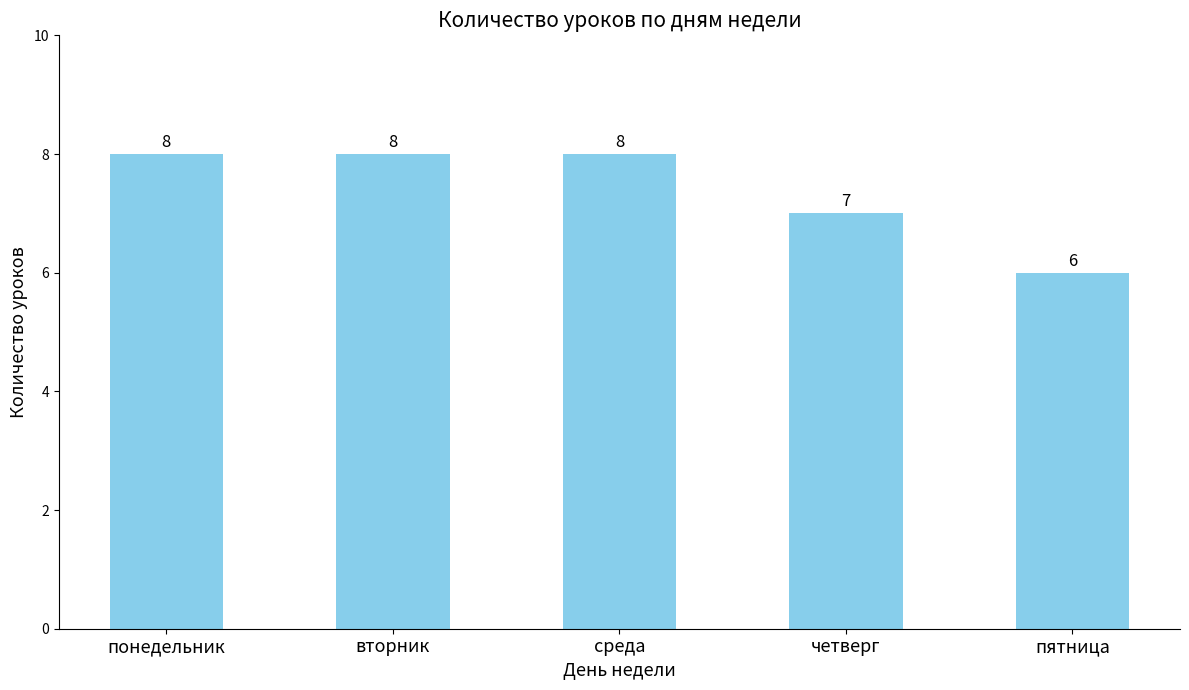

The value at понедельник is 8. True or false?

True